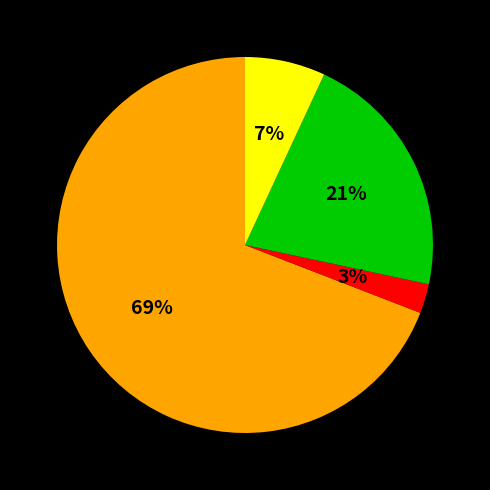

Does any single category account for the majority?

Yes